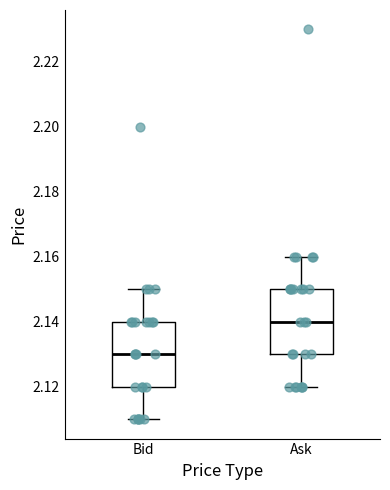

Reading left to right, read every box against the y-axis: the position of its median line, the range the box covers, and the ends of its whiskers. The values are not printed on the chart, so give them approximately, as read against the axis.

Bid: median 2.13, box 2.12 to 2.14, whiskers 2.11 to 2.15
Ask: median 2.14, box 2.13 to 2.15, whiskers 2.12 to 2.16